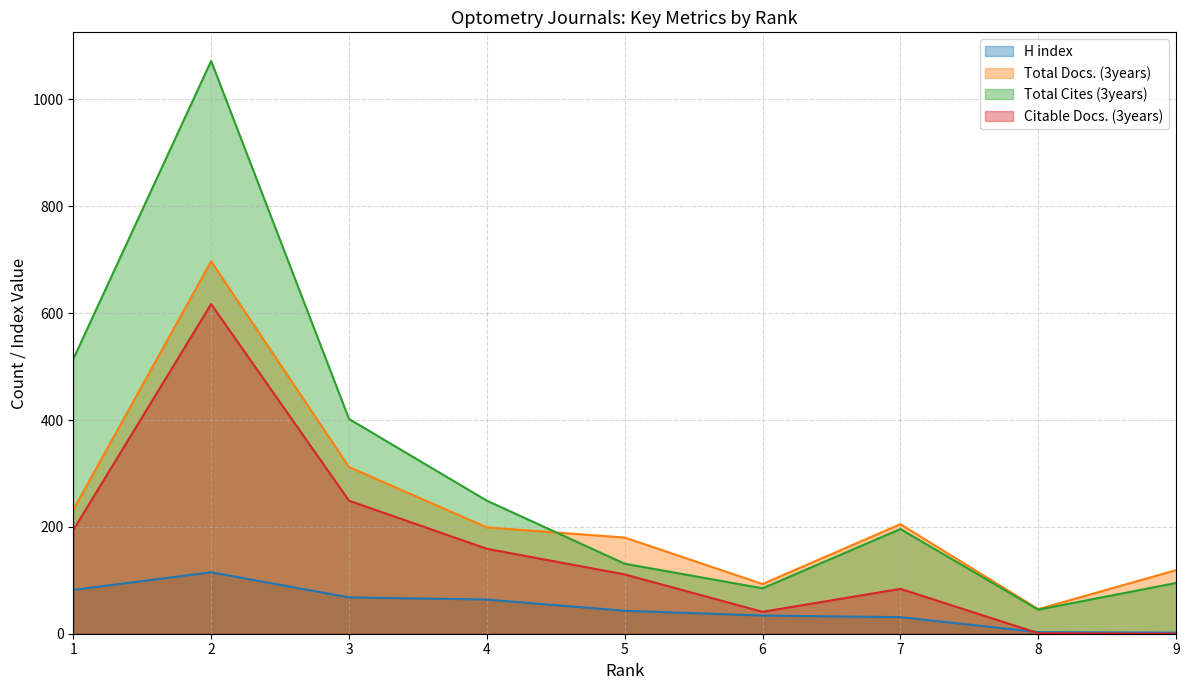

Which category has the highest value across all series?

2